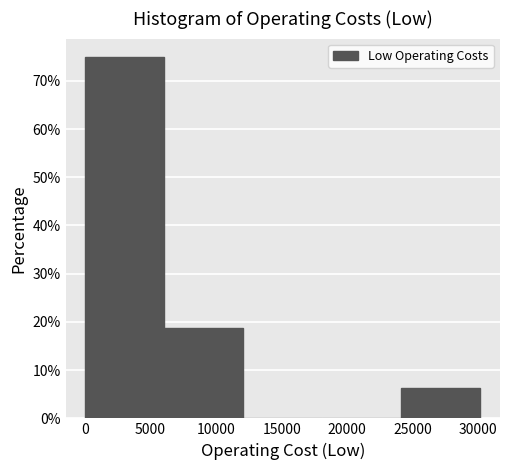

Over which range of the x-axis is the bar tallest?

0 to 6000